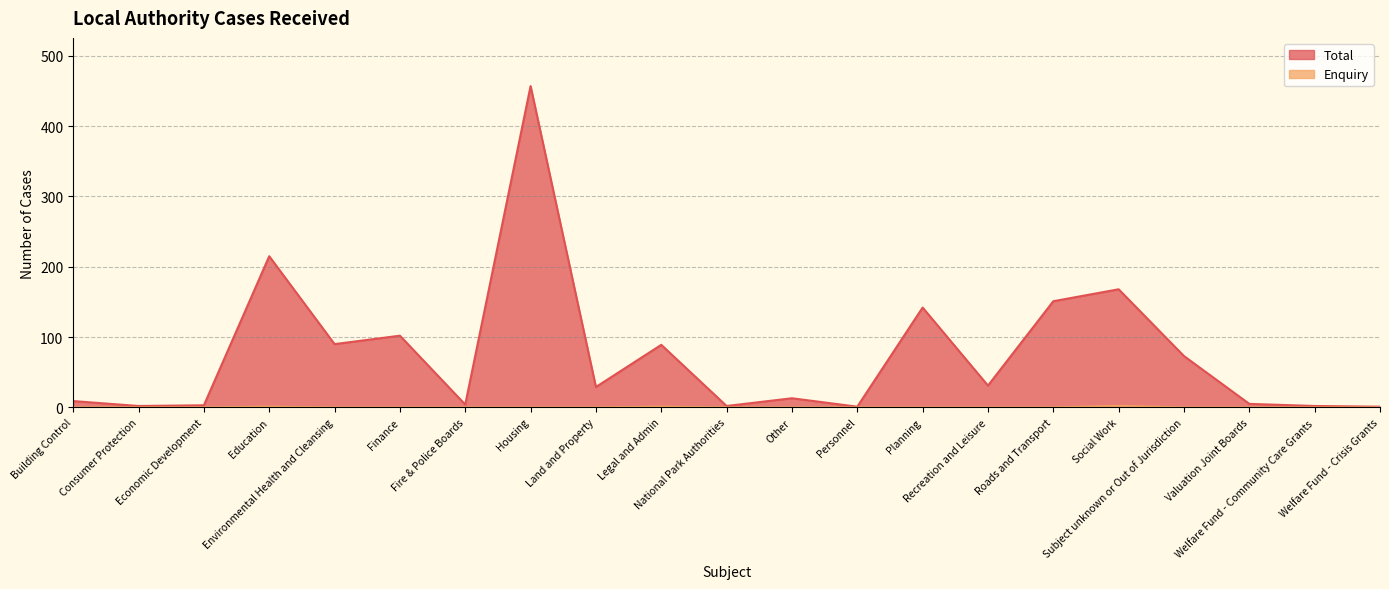

Reading left to right, transcribe all the data shown in this chart.

Total: 9	2	3	215	90	102	4	457	29	89	2	13	1	142	31	151	168	73	5	2	1
Enquiry: 0	0	0	1	0	0	0	0	0	1	0	0	0	0	0	0	2	0	0	0	0